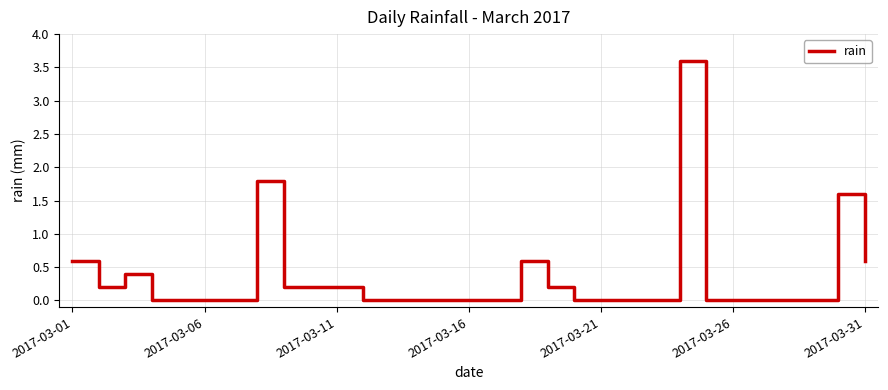

What is the maximum value shown in the chart?

3.6